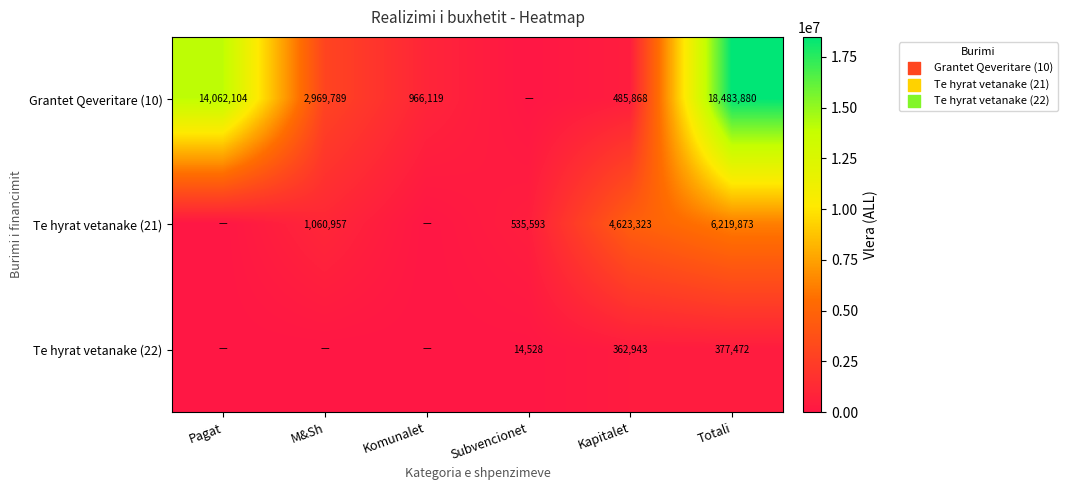

The value of Te hyrat vetanake (21) at Kapitalet is 8310041. True or false?

False